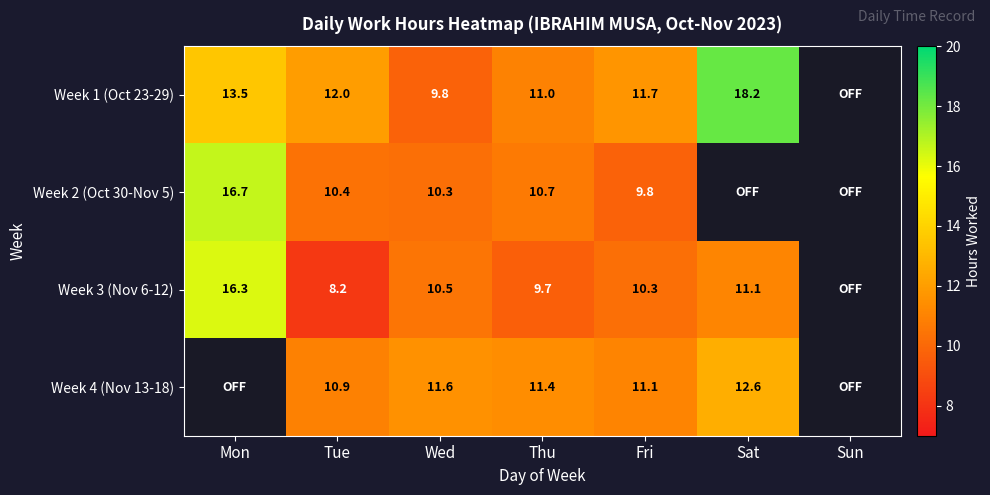

True or false: Week 2 (Oct 30-Nov 5) has a value of 3.9 at Fri.

False